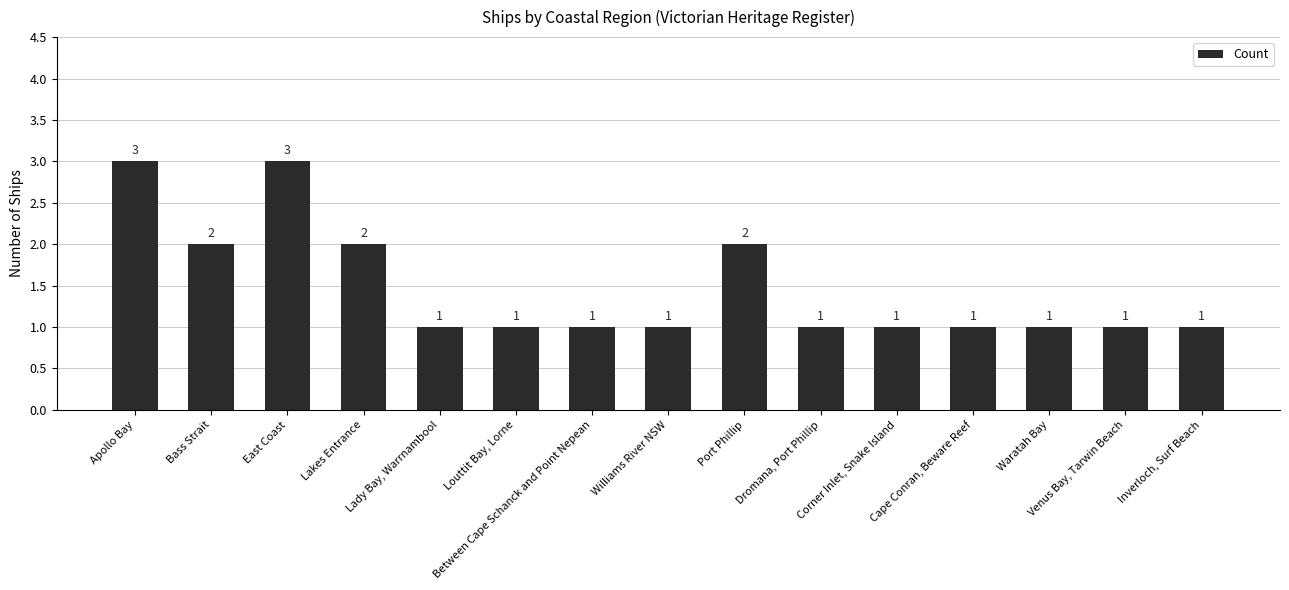

Which has a higher value, Port Phillip or Cape Conran, Beware Reef?

Port Phillip